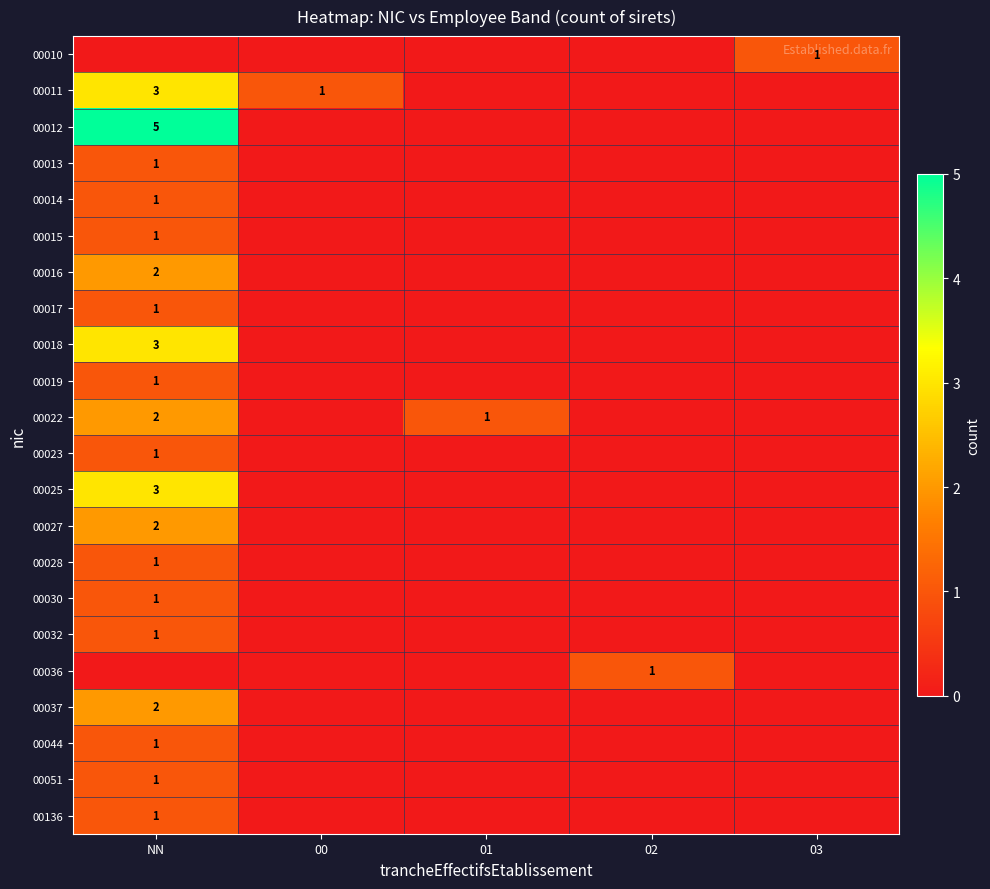

The 00025 series shows 2 at NN. True or false?

False